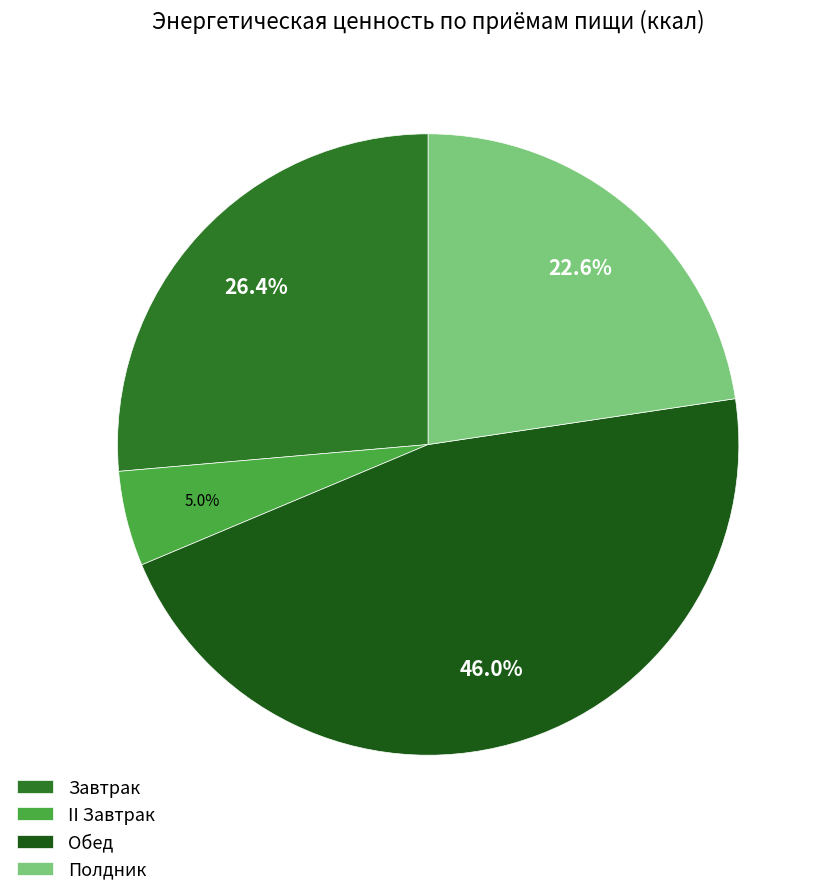

Is Полдник the majority of the pie?

No